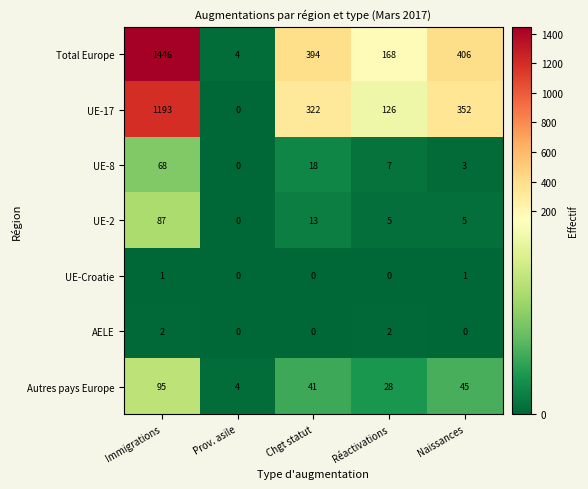

At which category is the sum across all series the highest?

Immigrations